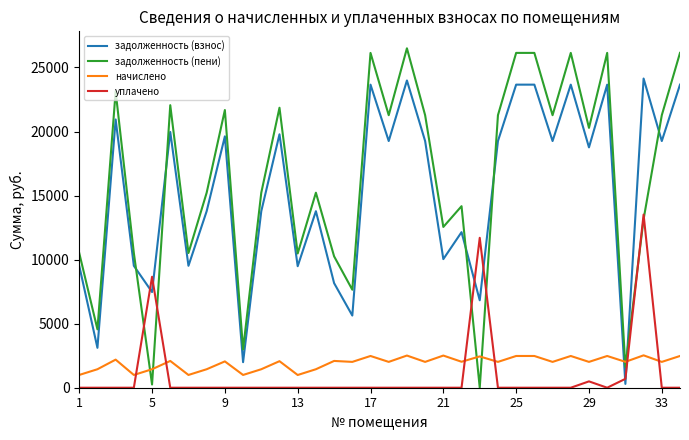

What is the highest value of the уплачено series?

13513.5